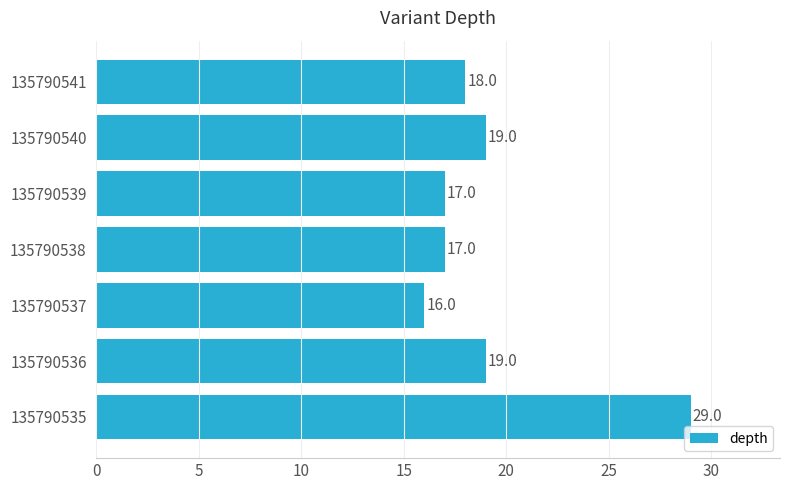

What is the minimum value shown in the chart?

16